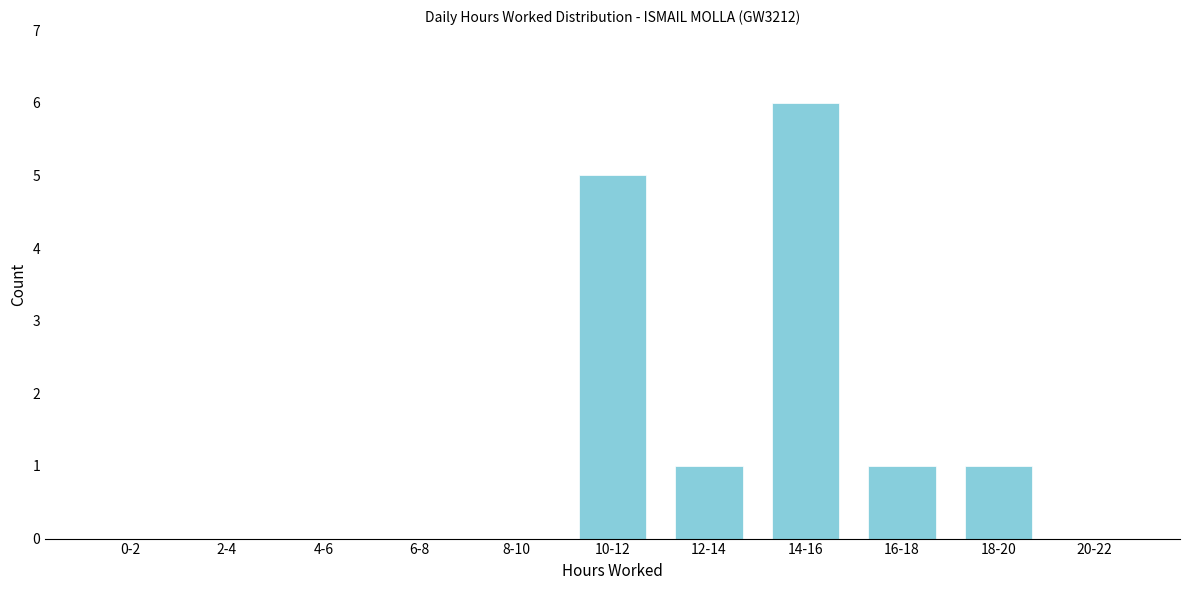

Reading left to right, transcribe all the data shown in this chart.

0-2=0	2-4=0	4-6=0	6-8=0	8-10=0	10-12=5	12-14=1	14-16=6	16-18=1	18-20=1	20-22=0